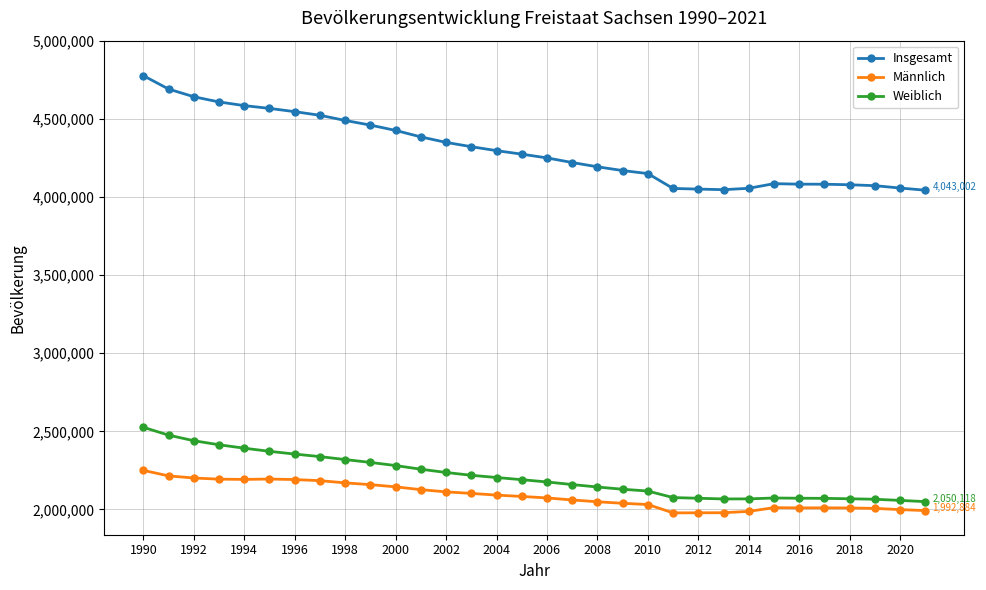

Does the chart have visible grid lines?

Yes